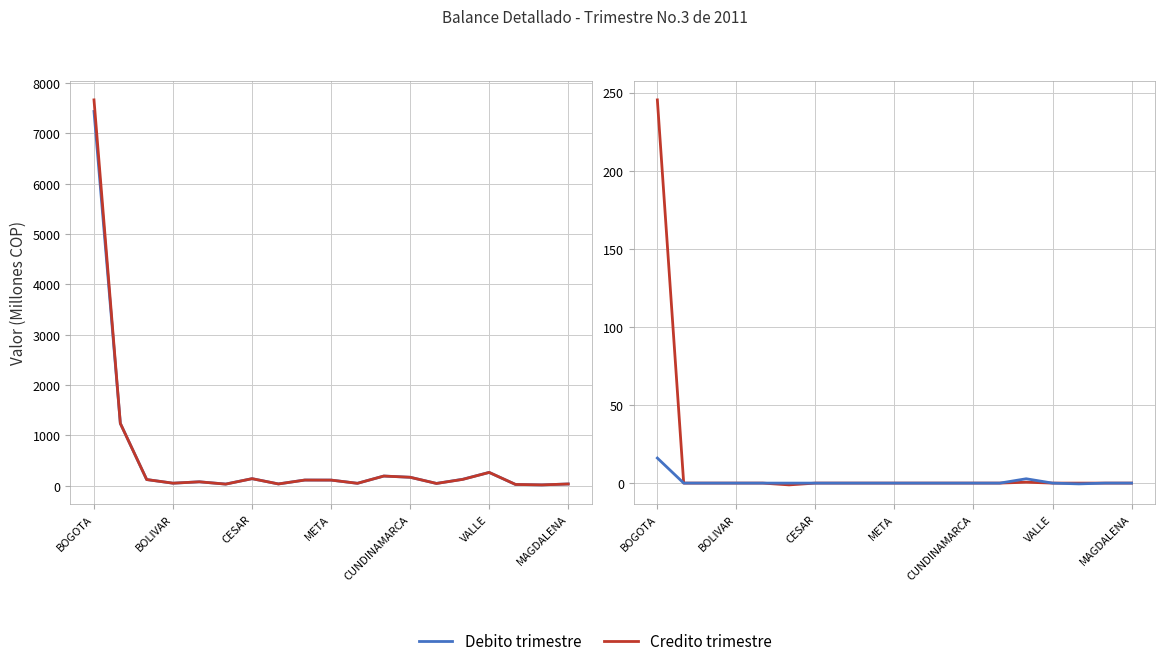

Between 7 and 11, which is larger?

11